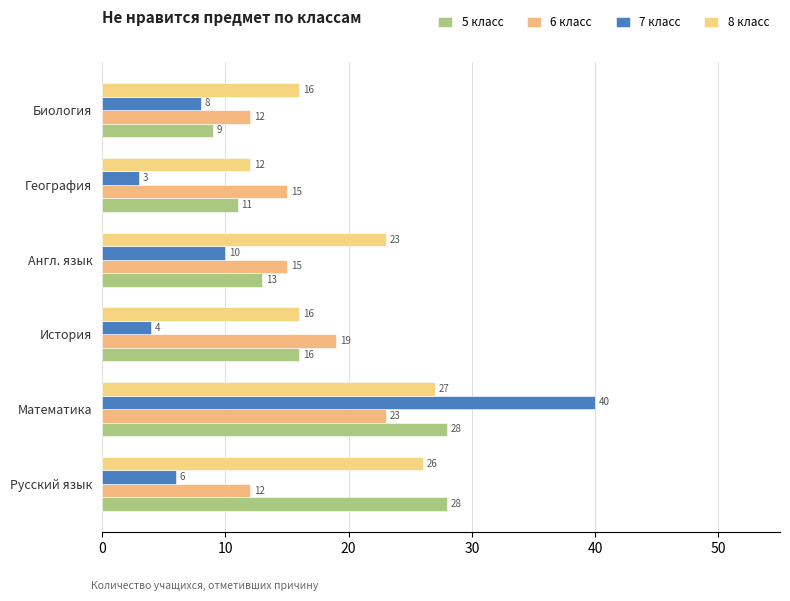

How many distinct data groups are displayed?

4